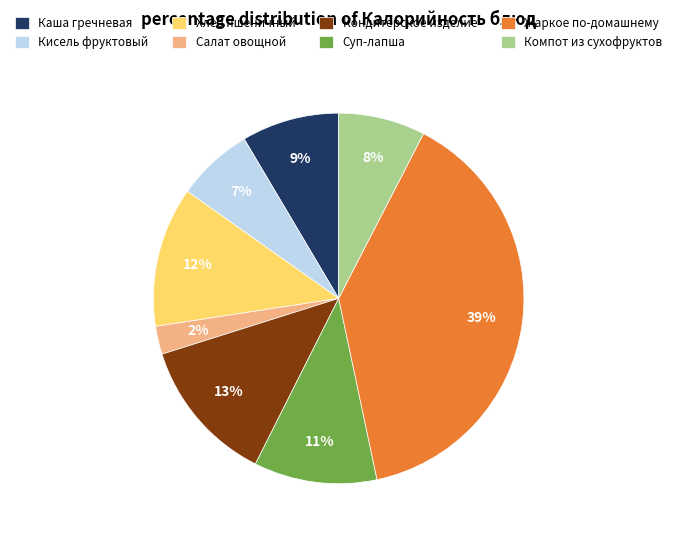

Which has a higher value, Кисель фруктовый or Хлеб пшеничный?

Хлеб пшеничный